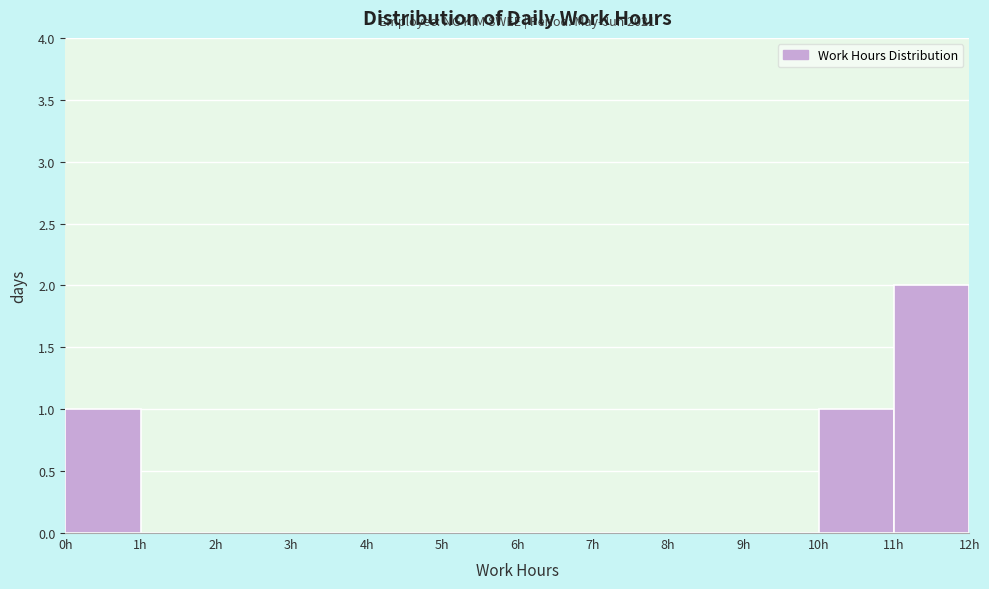

Which range on the x-axis has the tallest bar?

11 to 12